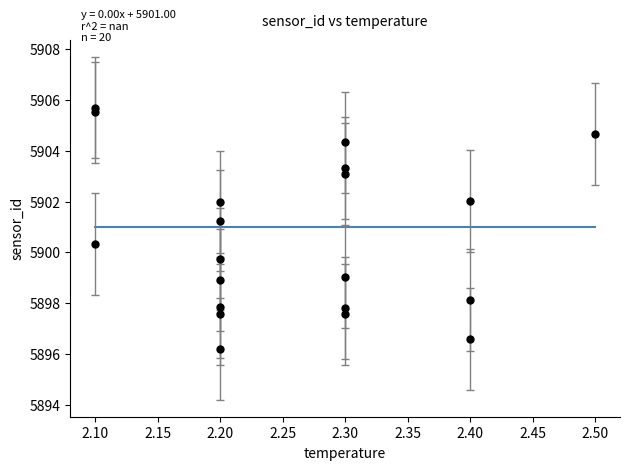

What is the range of X values (max minus min)?

0.4